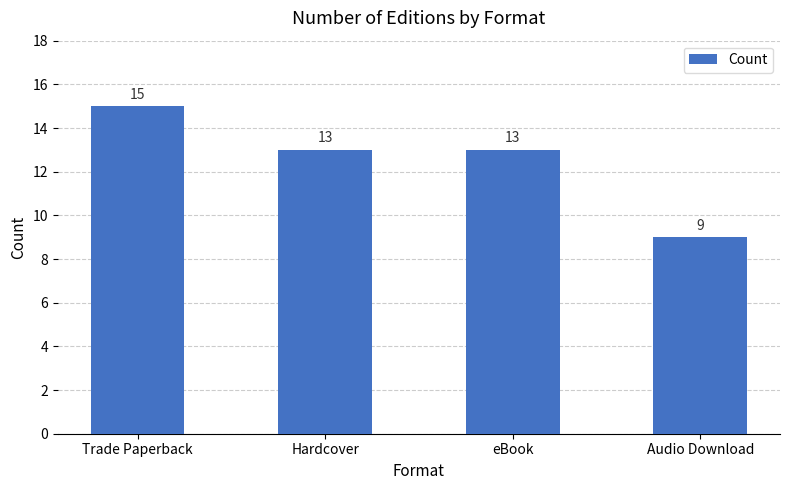

What is the approximate value at Audio Download?

9